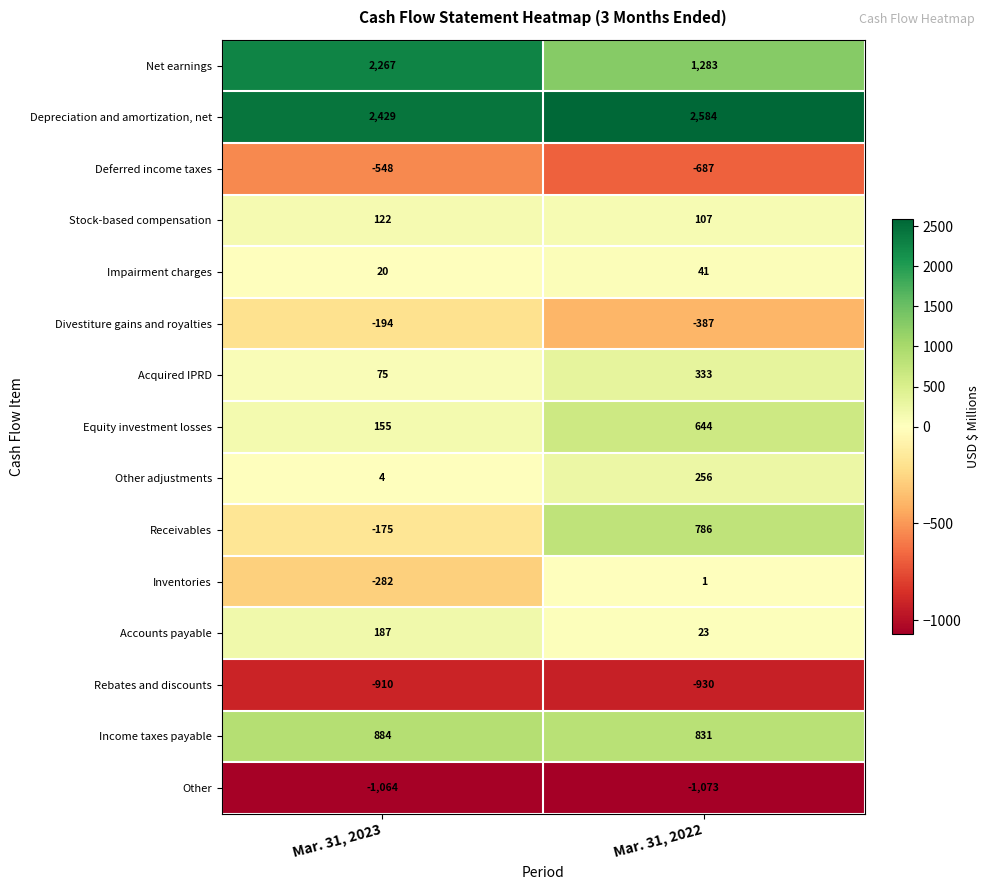

Reading left to right, extract all data points from this chart.

Net earnings: 2267	1283
Depreciation and amortization, net: 2429	2584
Deferred income taxes: -548	-687
Stock-based compensation: 122	107
Impairment charges: 20	41
Divestiture gains and royalties: -194	-387
Acquired IPRD: 75	333
Equity investment losses: 155	644
Other adjustments: 4	256
Receivables: -175	786
Inventories: -282	1
Accounts payable: 187	23
Rebates and discounts: -910	-930
Income taxes payable: 884	831
Other: -1064	-1073